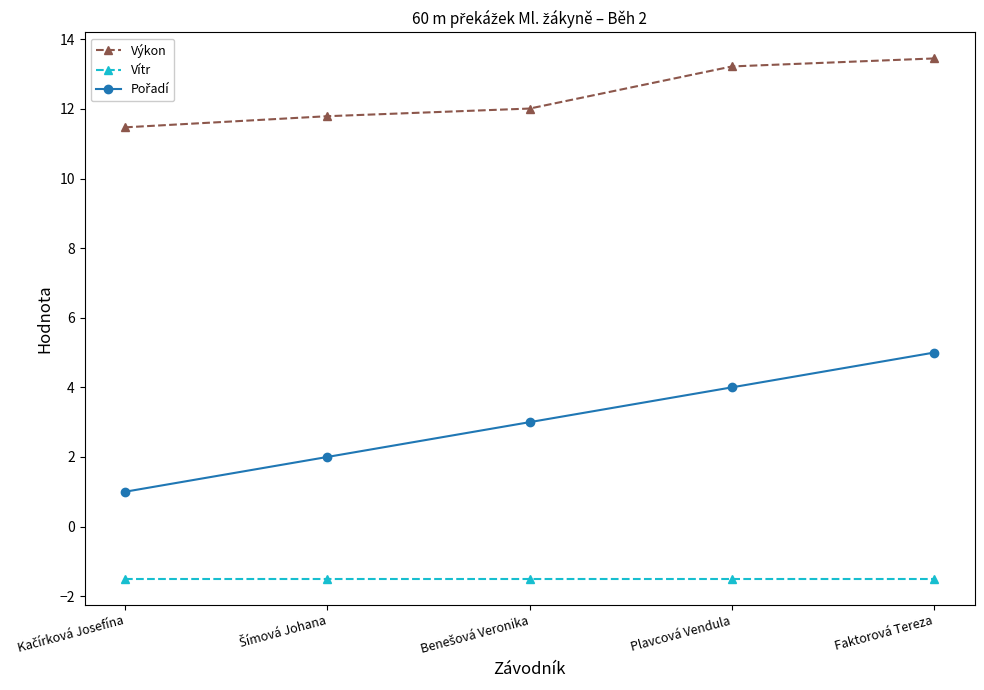

What is the label of the 4th point from the left?

Plavcová Vendula